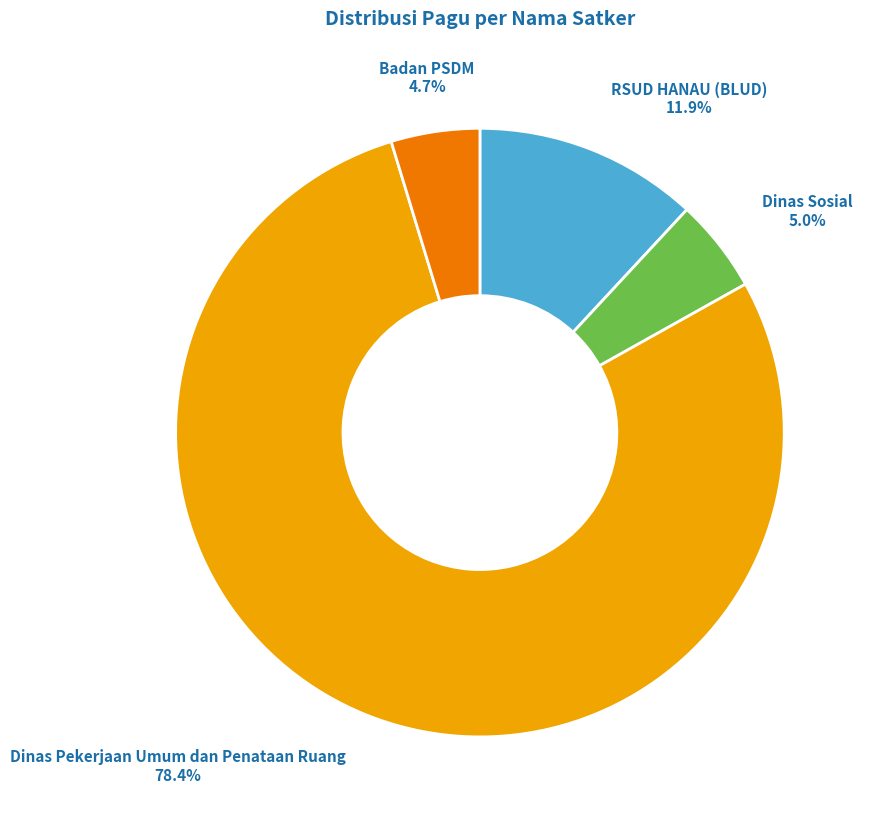

Is there any slice that represents more than half of the pie?

Yes